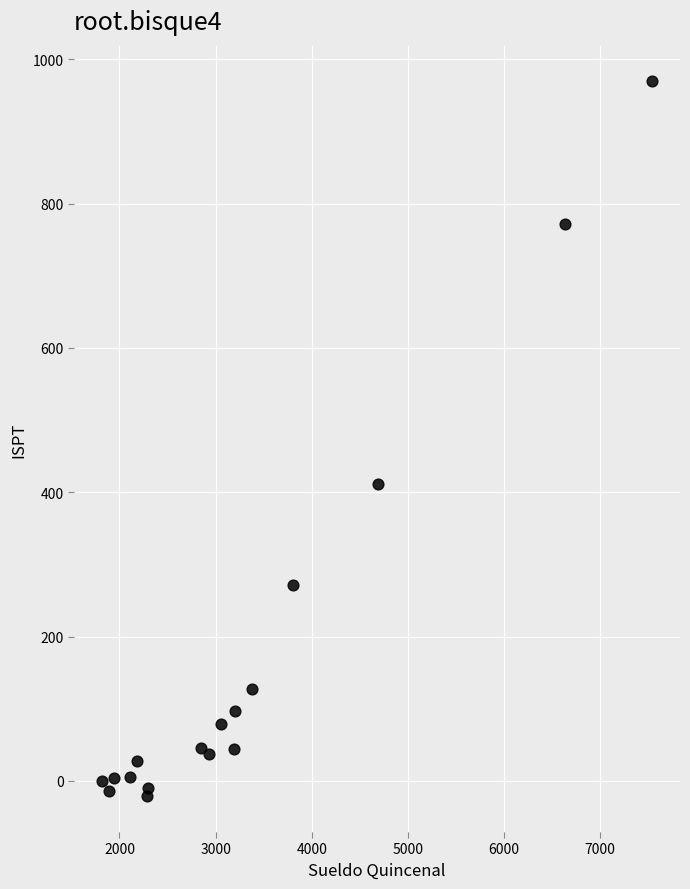

What Y value in the scatter plot is closest to 474?

411.4